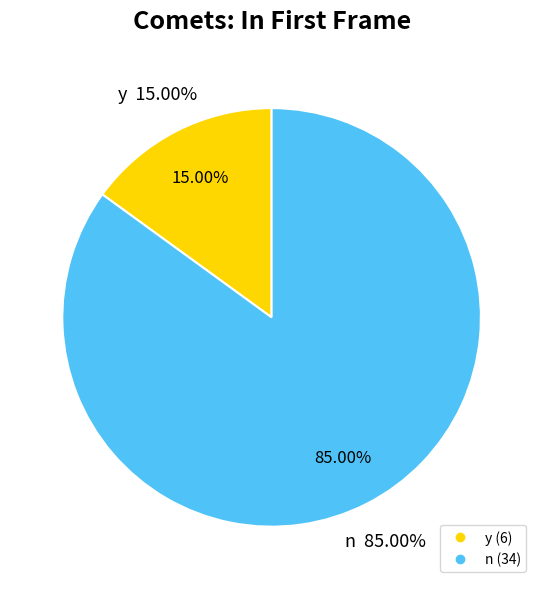

Which slice represents more than half of the pie?

n